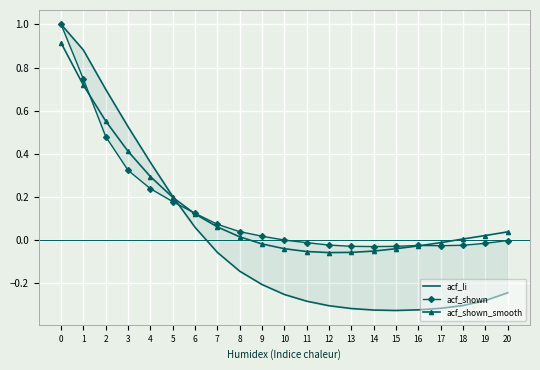

Which series has the largest total across all categories?

acf_shown